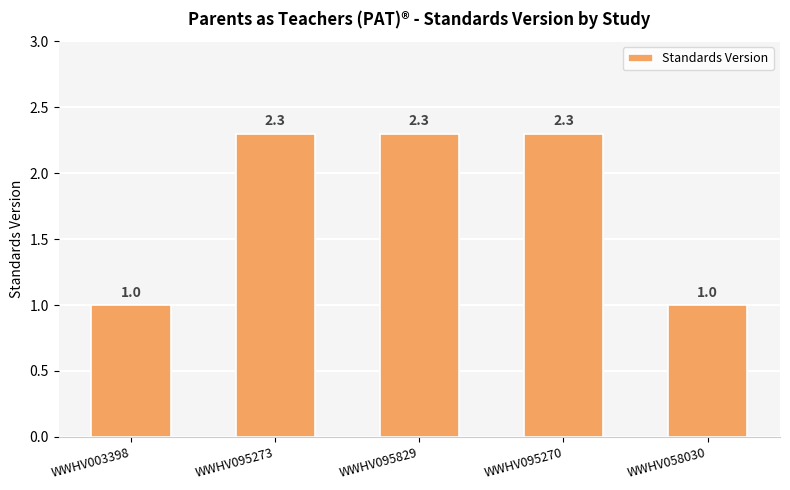

Between WWHV058030 and WWHV095270, which is larger?

WWHV095270